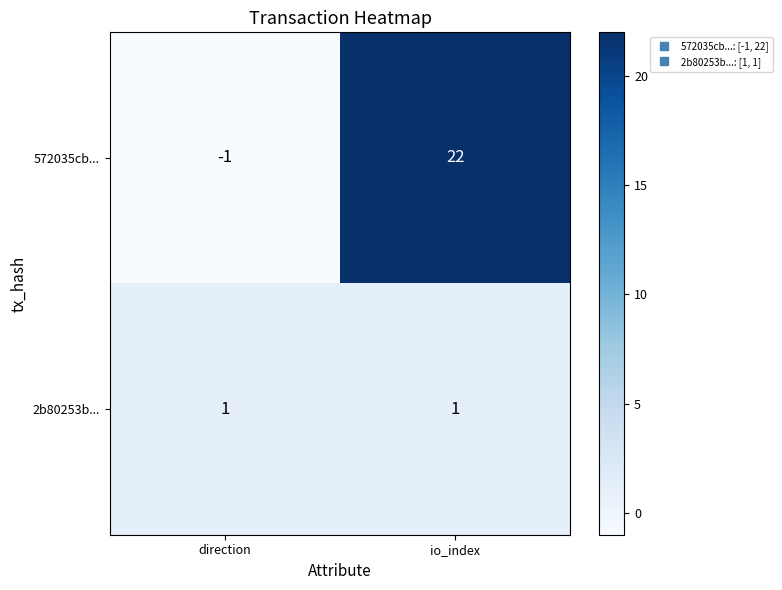

Reading left to right, what are all the values shown in this chart?

572035cb...: direction=-1	io_index=22
2b80253b...: direction=1	io_index=1